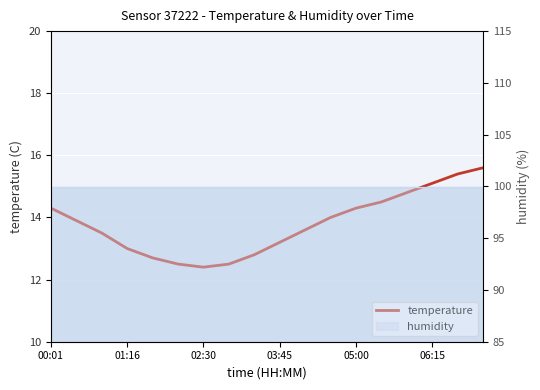

What is the difference between the values at 13 and 6?

2.1